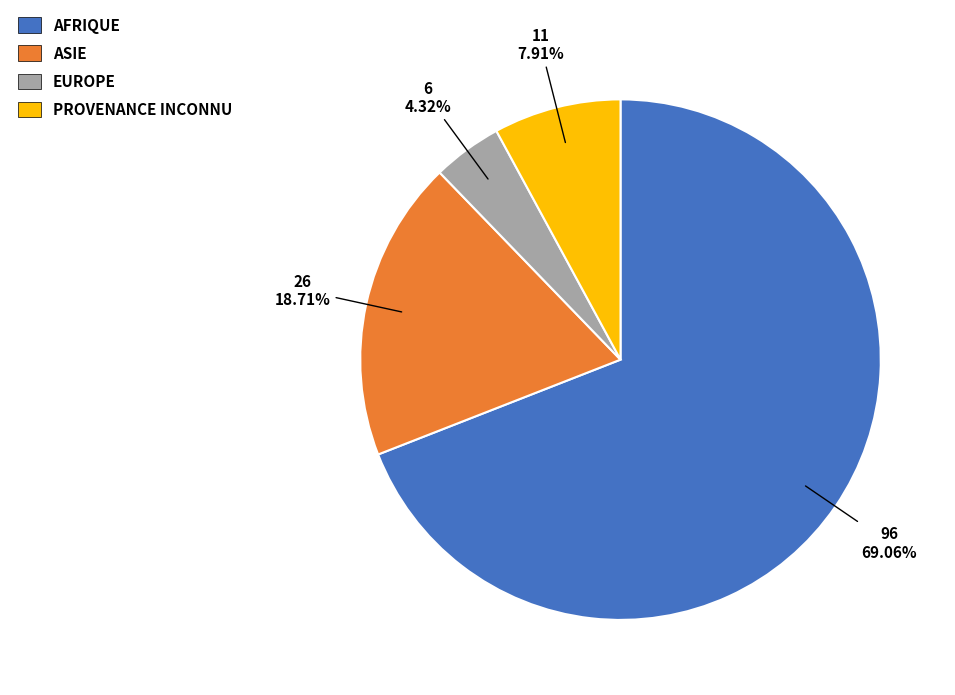

How many slices are in this pie chart?

4